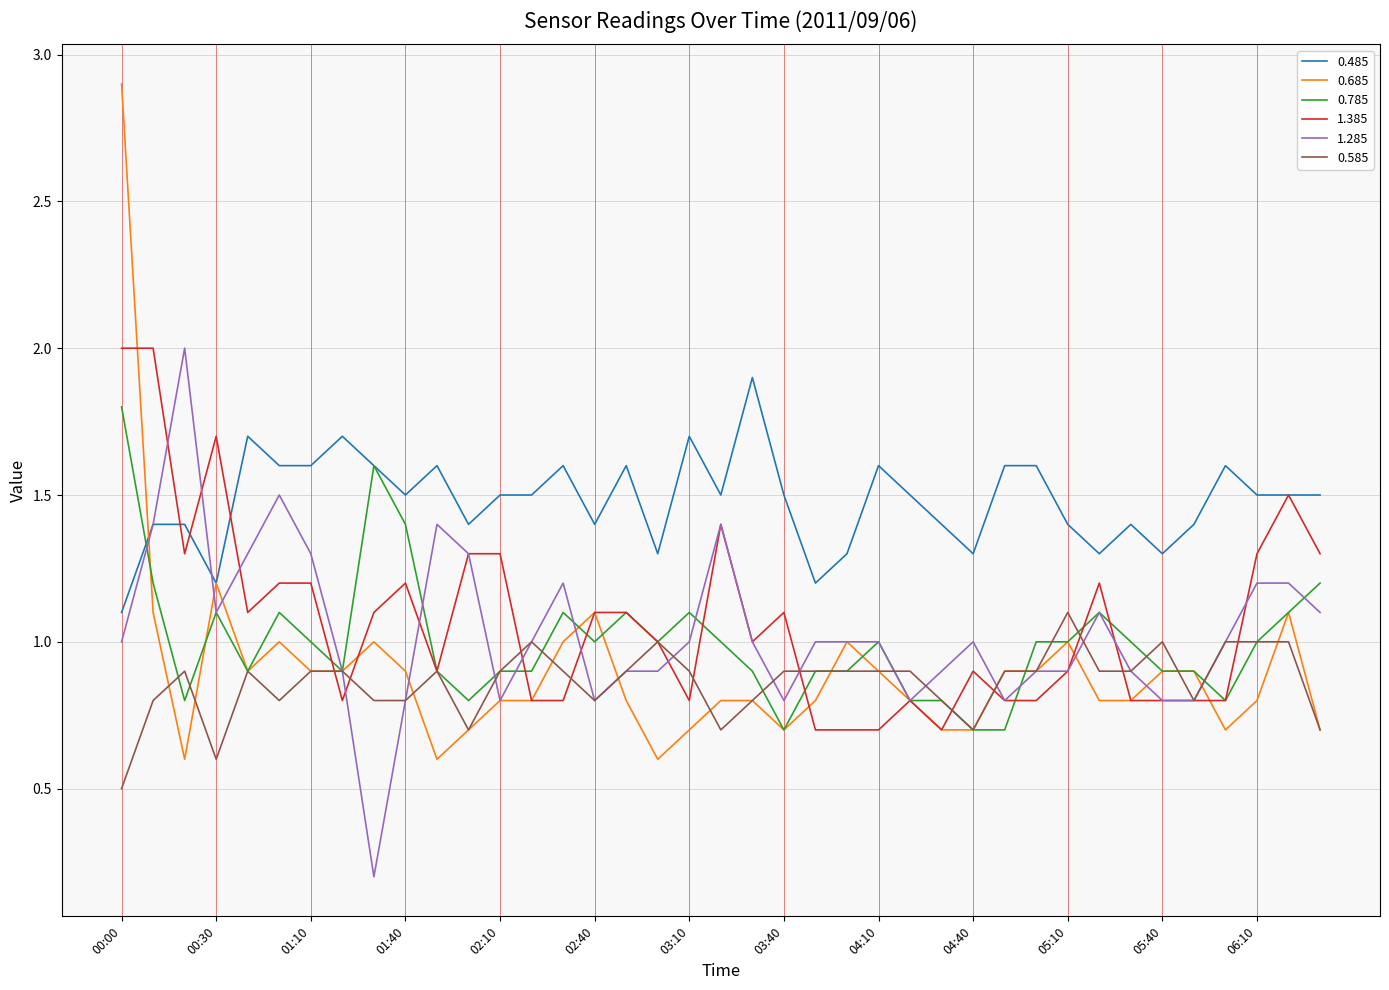

Which series has the largest range (max minus min)?

0.685